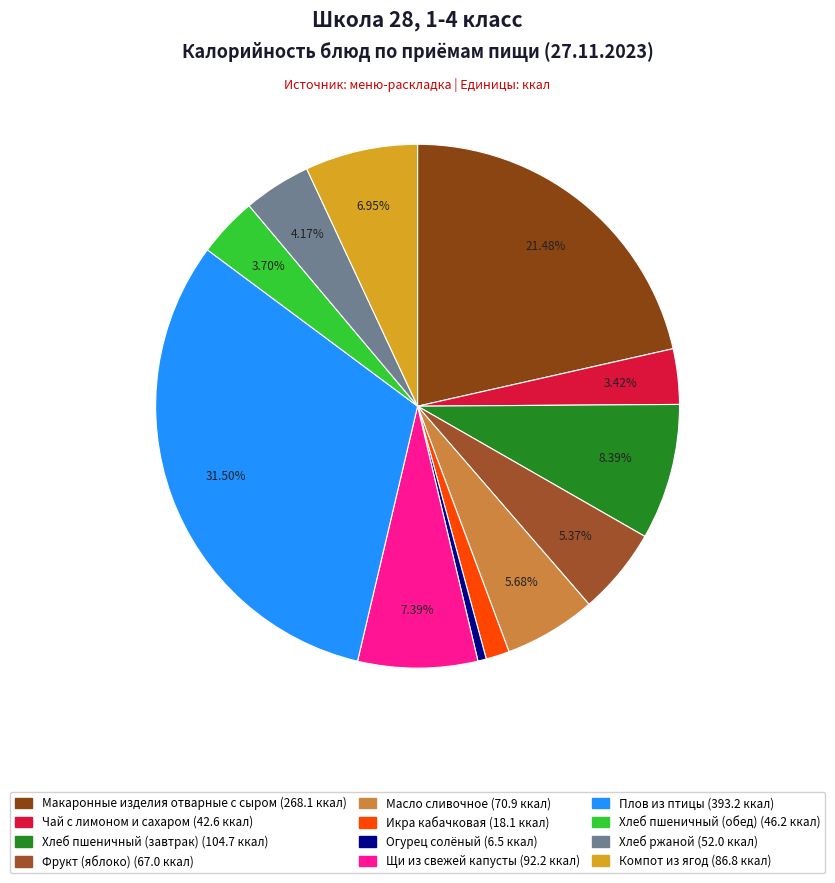

Count the number of slices in the pie.

12